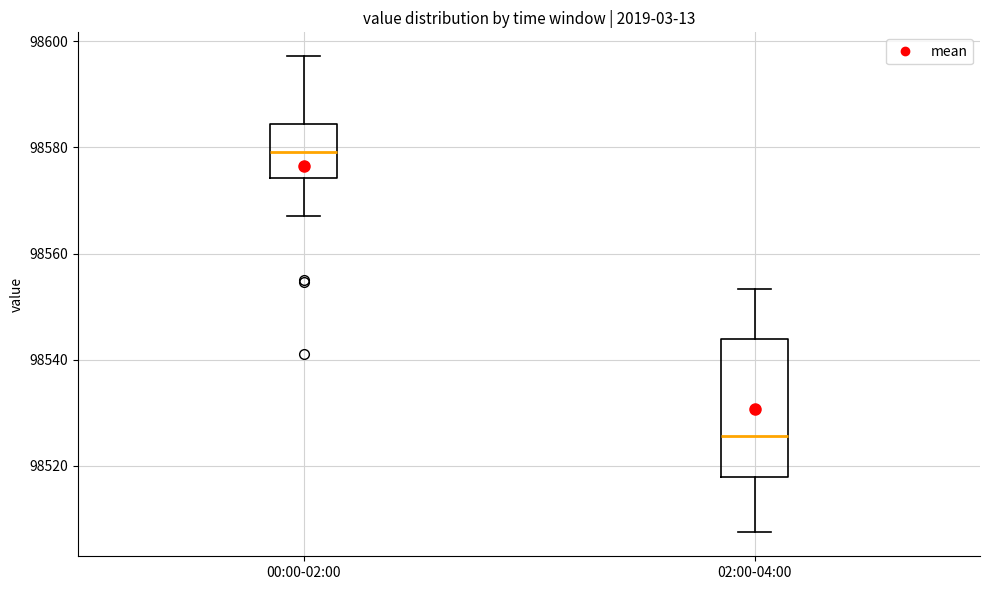

Reading left to right, transcribe this box plot: for each box, give where its median line is, the range the box spans, and where its two whiskers end, as read against the y-axis. The values are not printed on the chart, so give them approximately, as read against the axis.

00:00-02:00: median 98580, box 98574 to 98584, whiskers 98568 to 98598
02:00-04:00: median 98526, box 98518 to 98544, whiskers 98508 to 98554